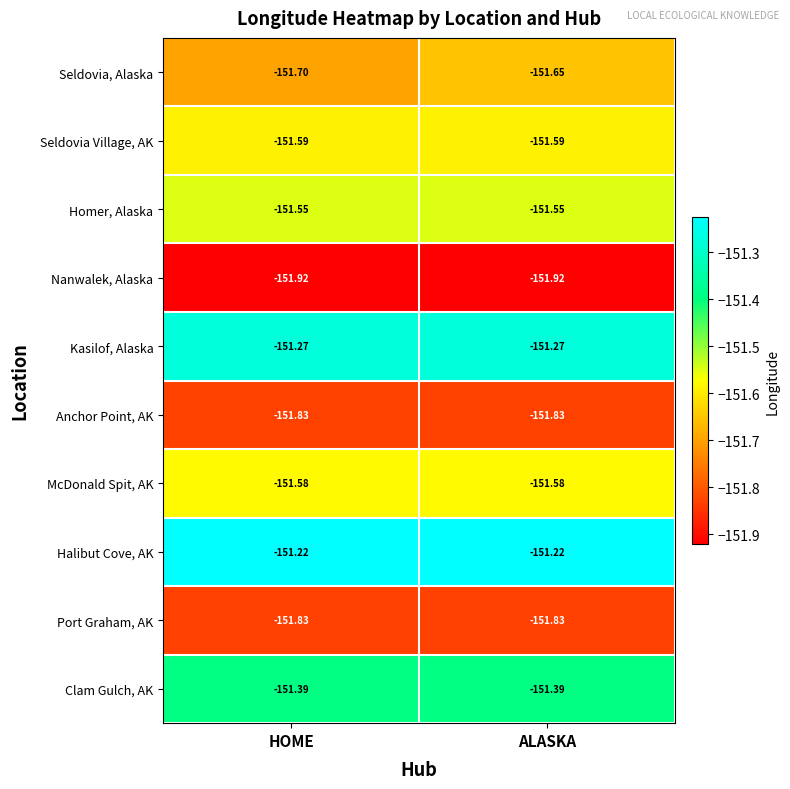

Which series has the largest total across all categories?

Halibut Cove, AK